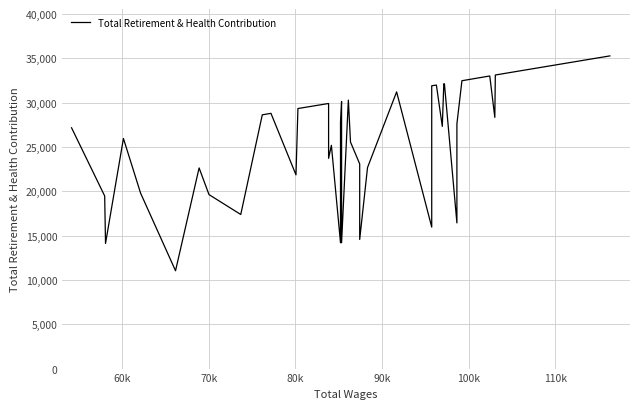

How many interior local peaks (higher than both neighbors) does the data have?

11